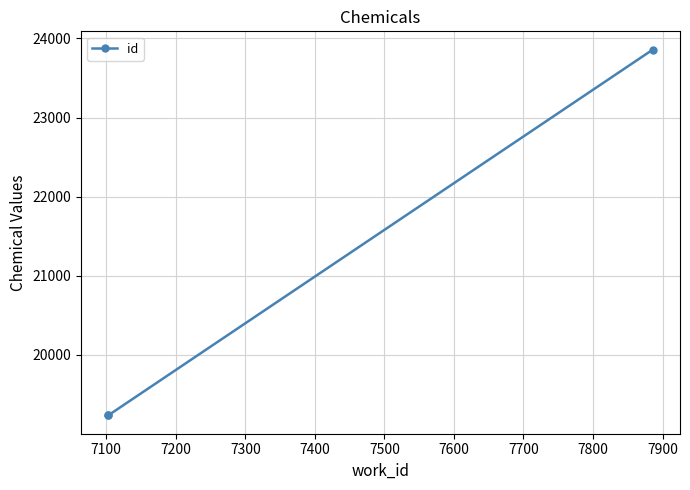

Does the chart have visible grid lines?

Yes